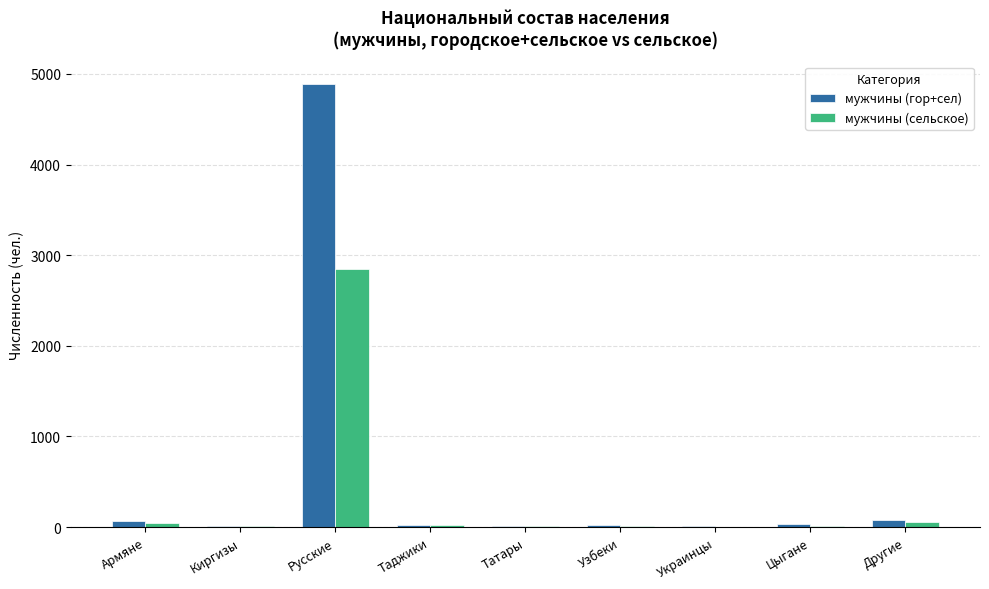

Where is мужчины (сельское) nearest to the value 1427?

Другие